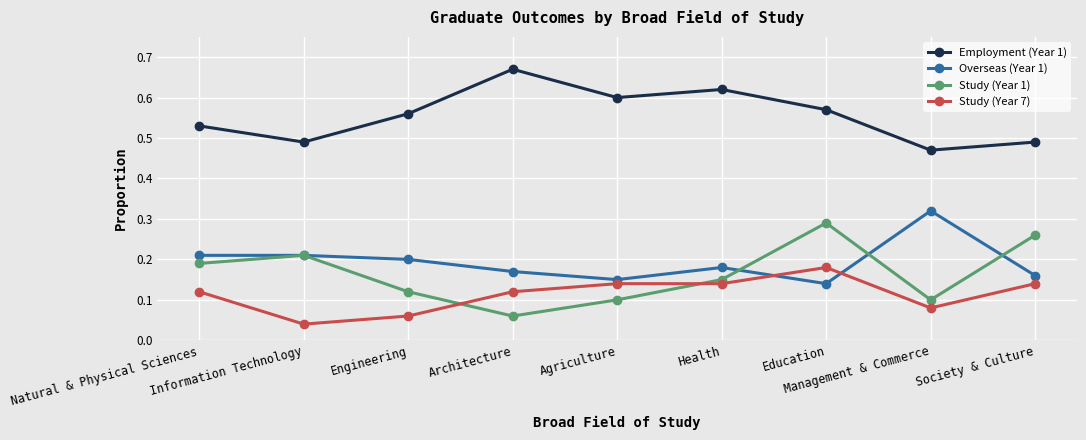

Where do Study (Year 7) and Study (Year 1) first cross each other?

Engineering and Architecture